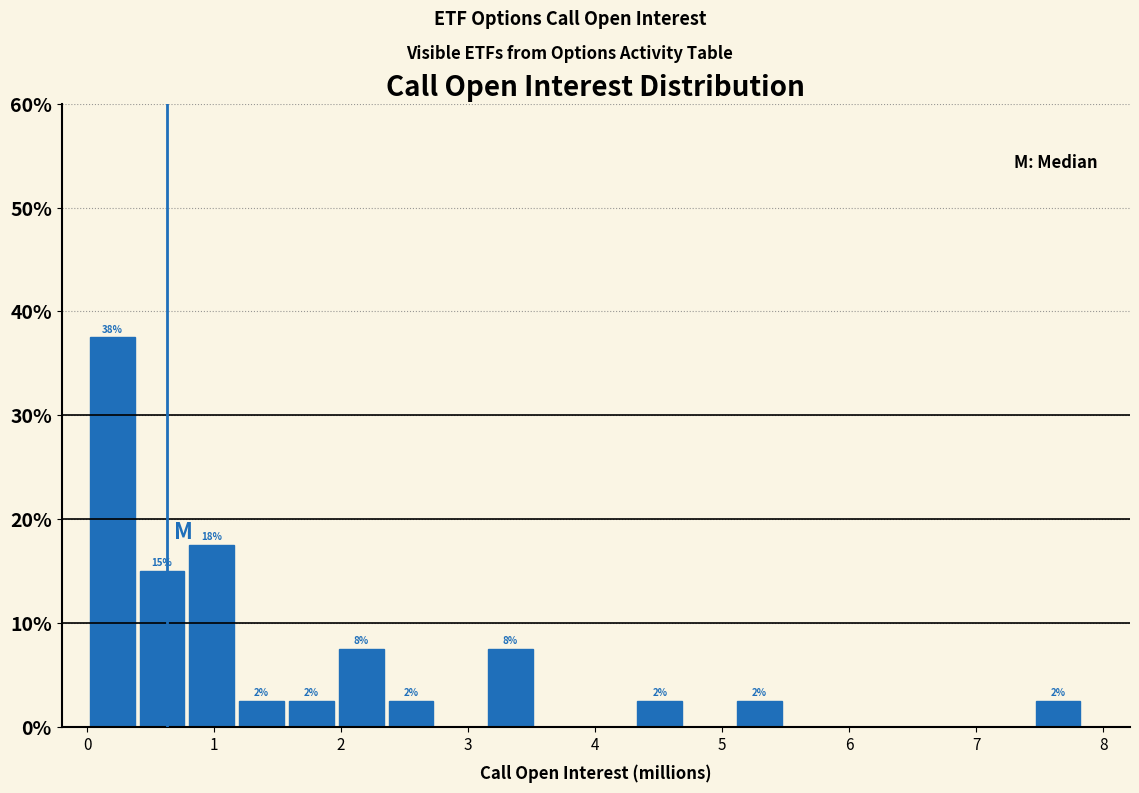

Around what value on the x-axis is the tallest bar? Give the approximate position of its centre, as read against the axis.

0.2